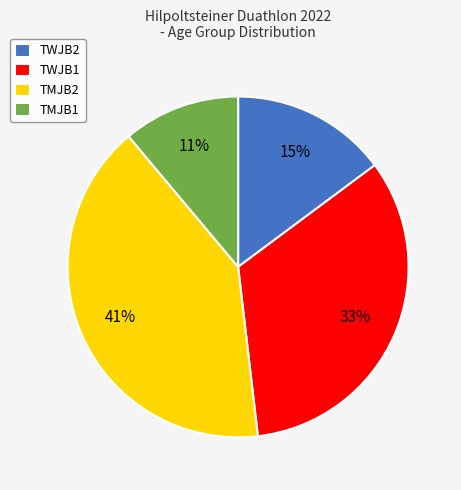

To the nearest percent, what is the average slice percentage?

25%